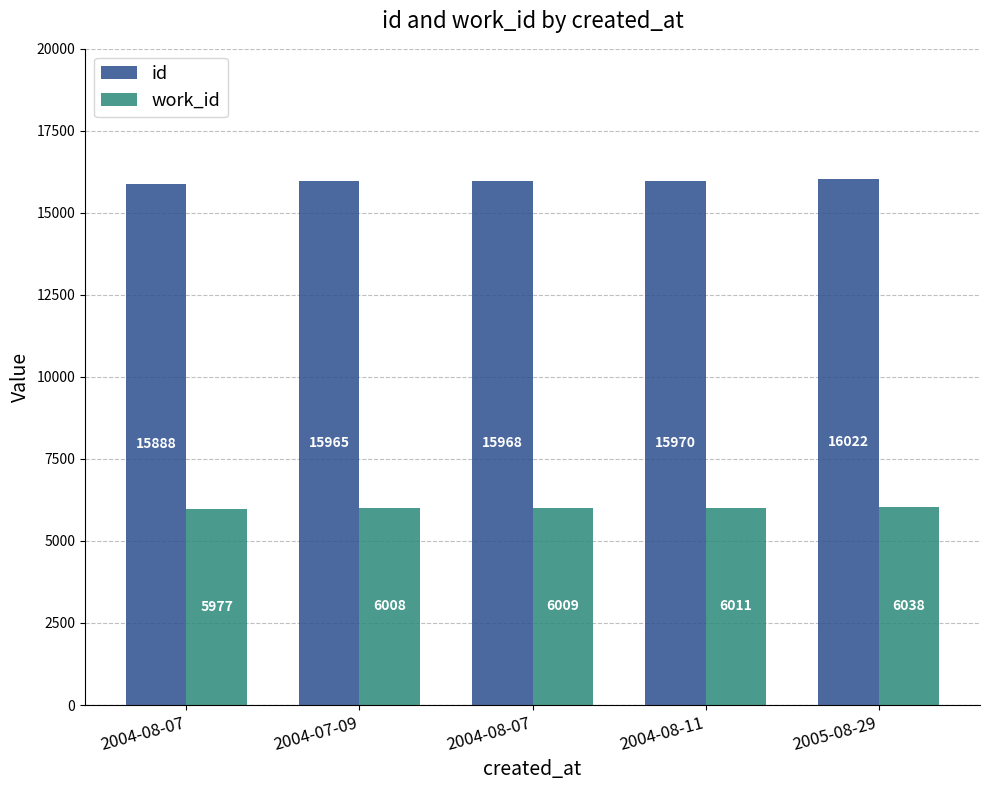

Are the bars grouped side by side (vs. stacked)?

Yes